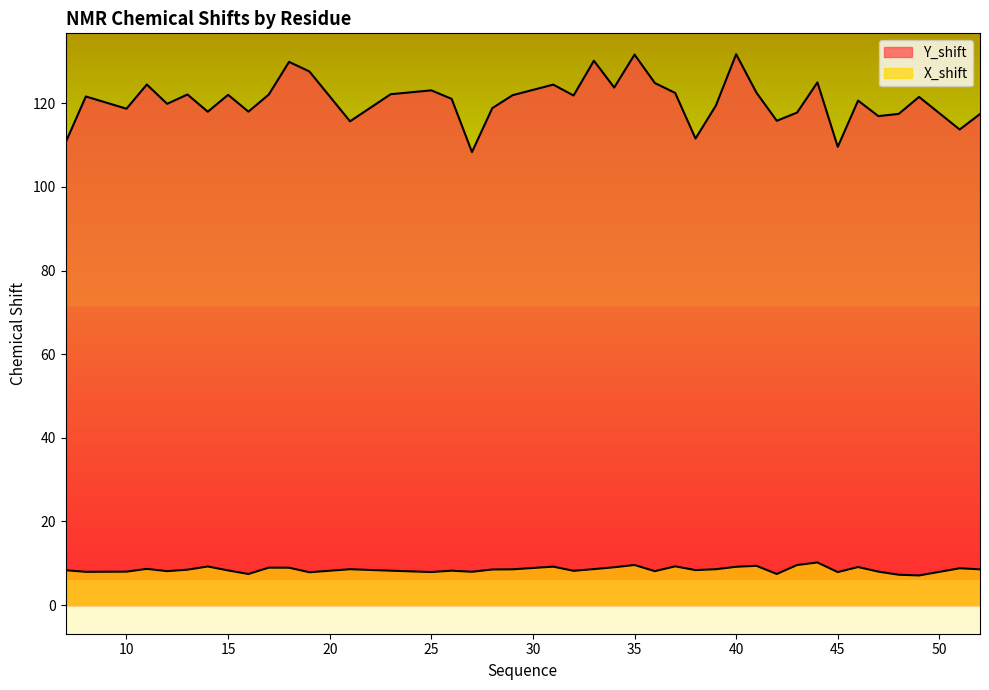

The value of Y_shift at 51 is 113.7. True or false?

True